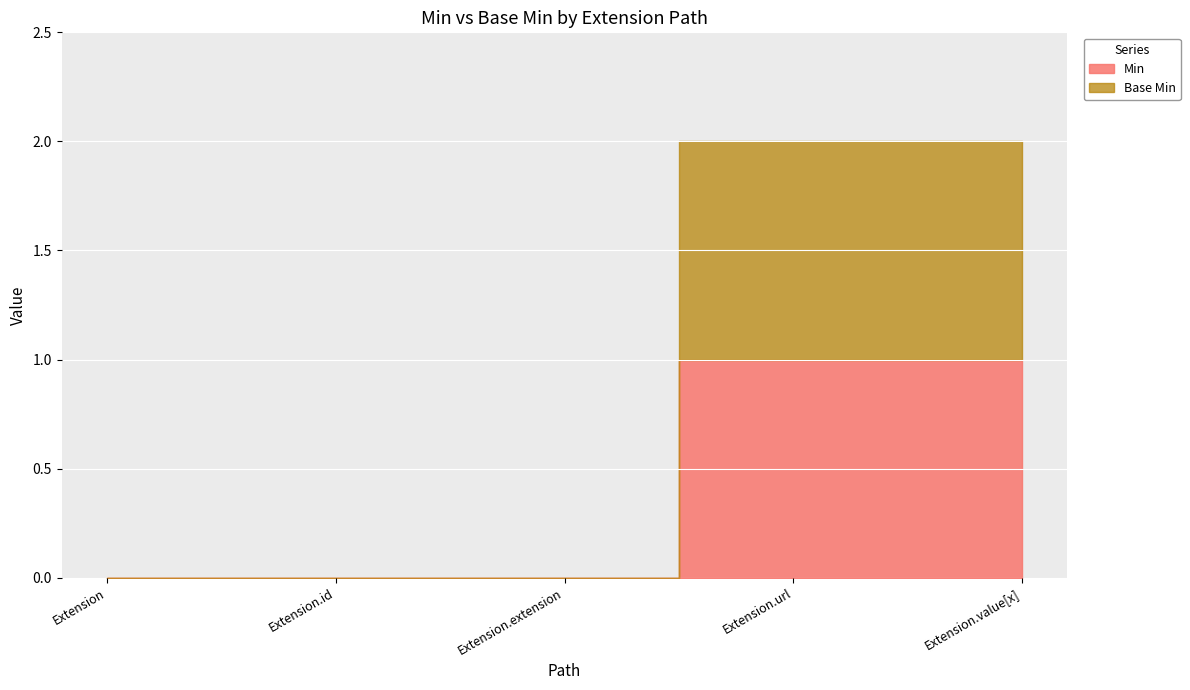

Between Extension and Extension.id, which is larger?

Extension